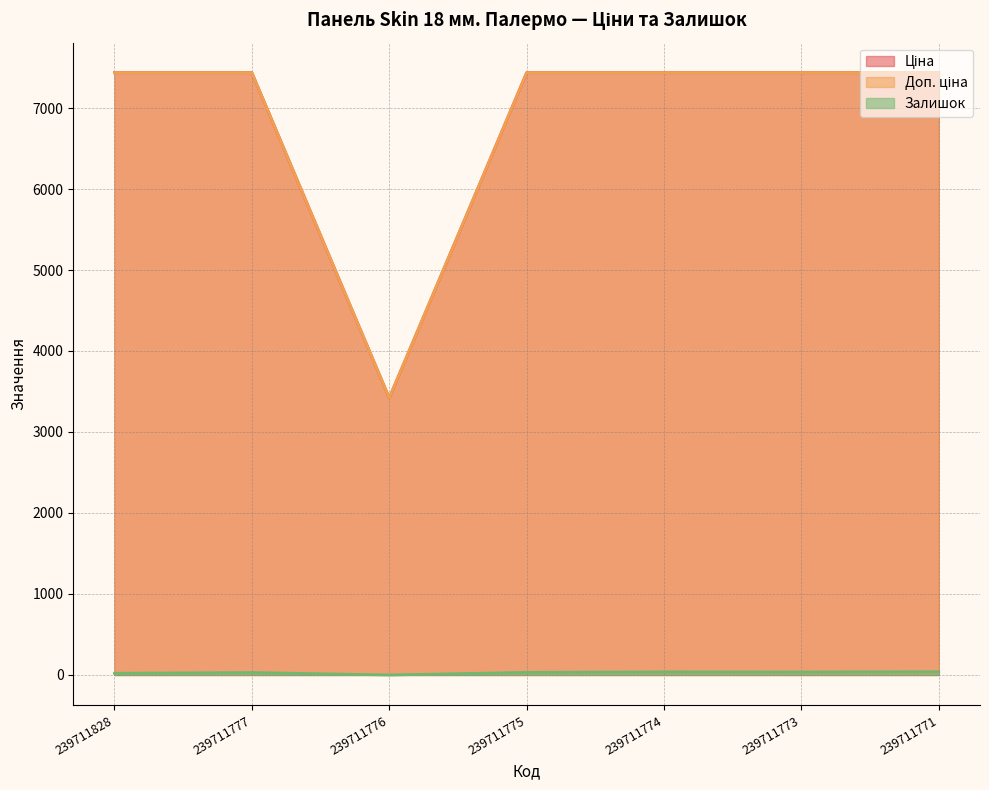

What is the difference between the Залишок values at 239711773 and 239711776?

37.0